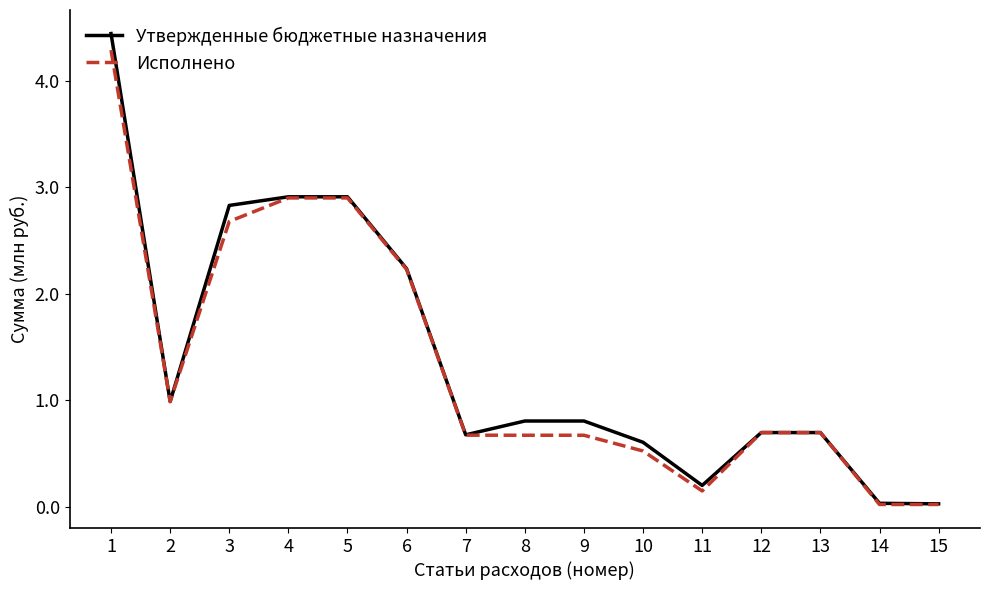

How many lines are shown in the chart?

2